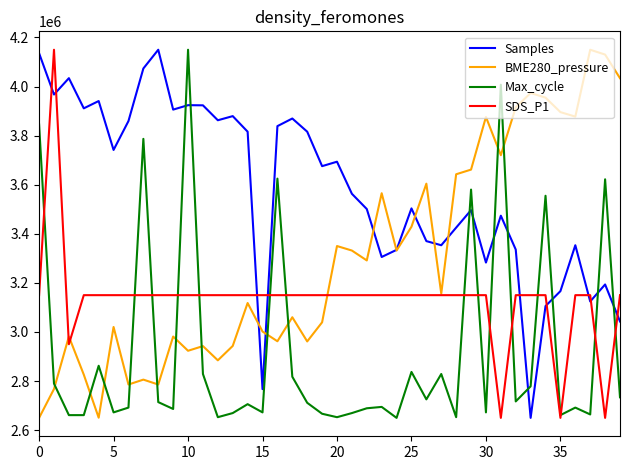

What is the minimum value for Samples?

2650000.0